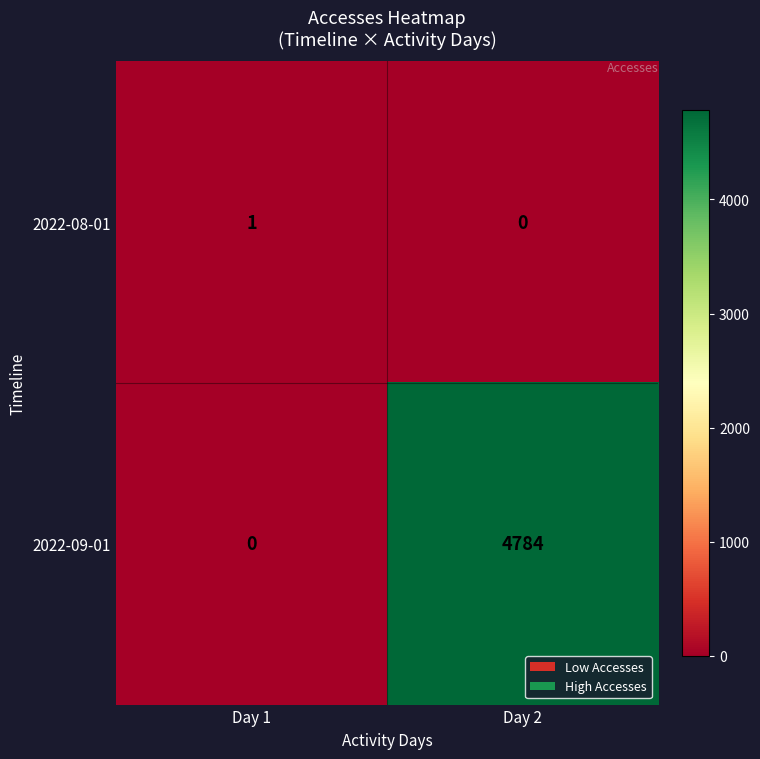

The 2022-08-01 series shows 0 at Day 2. True or false?

True